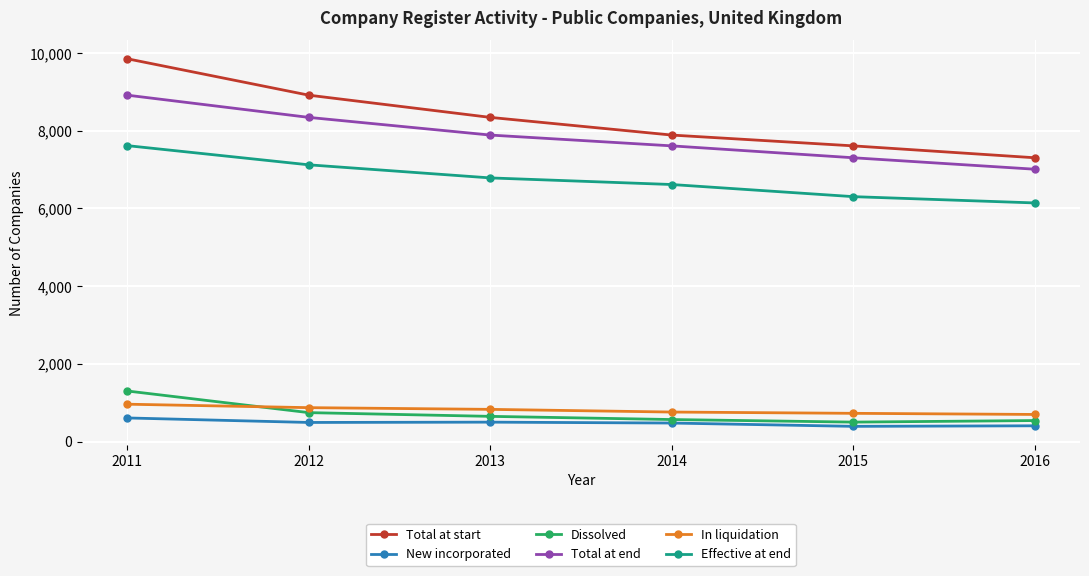

True or false: Total at start and Effective at end cross at least once.

False